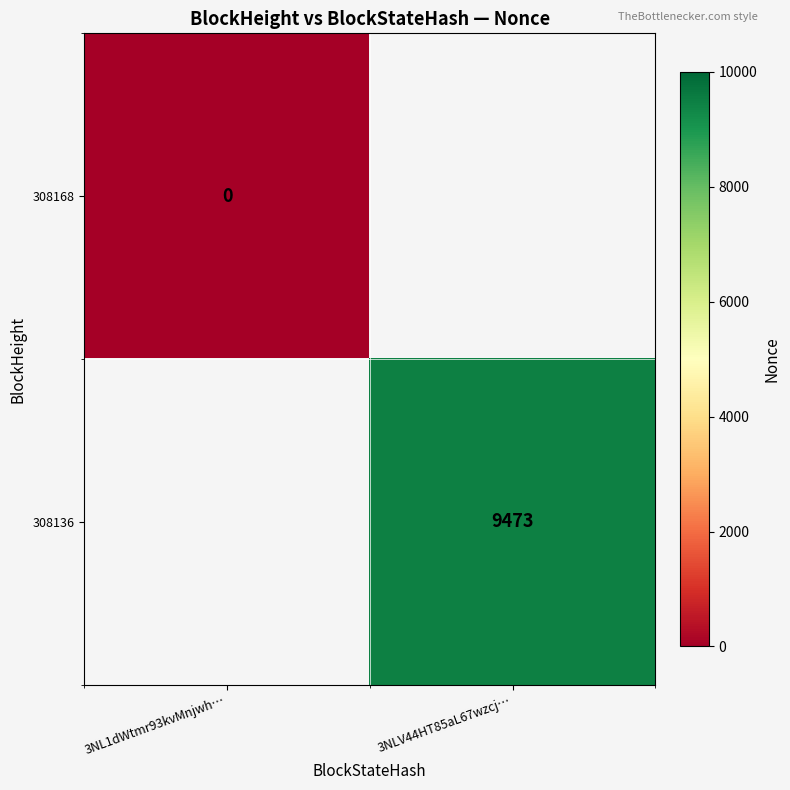

Is it true that 308136 equals 6127 at 3NLV44HT85aL67wzcj…?

False